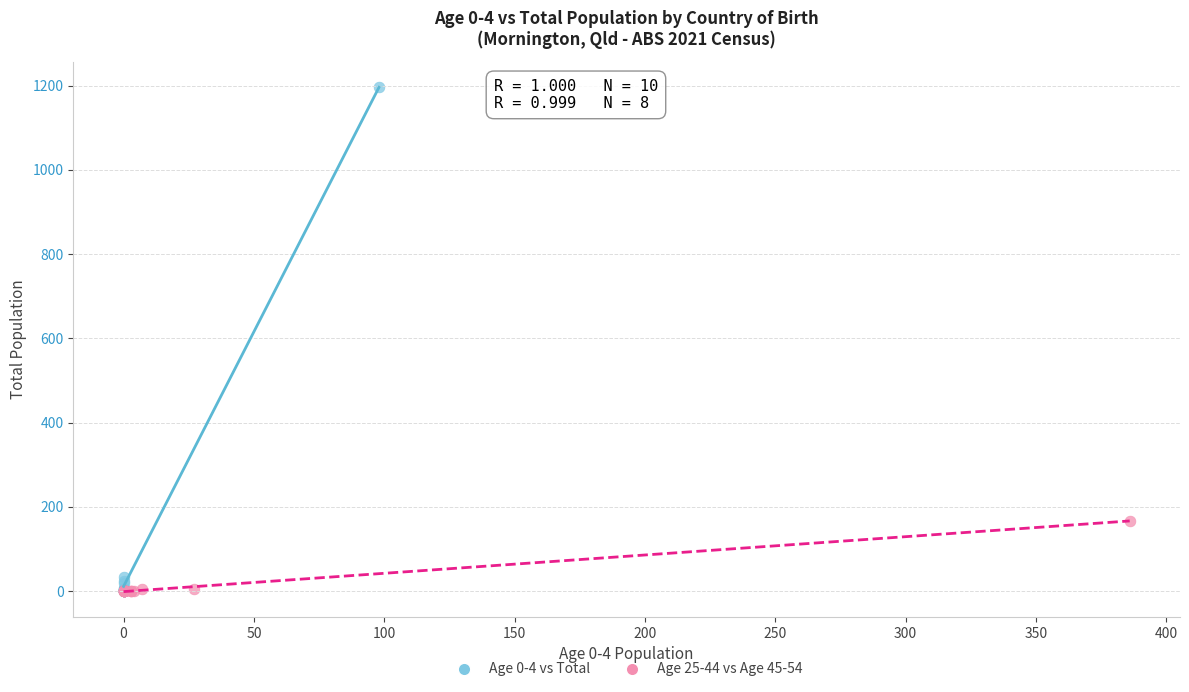

Which series reaches the maximum Y coordinate?

Age 0-4 vs Total